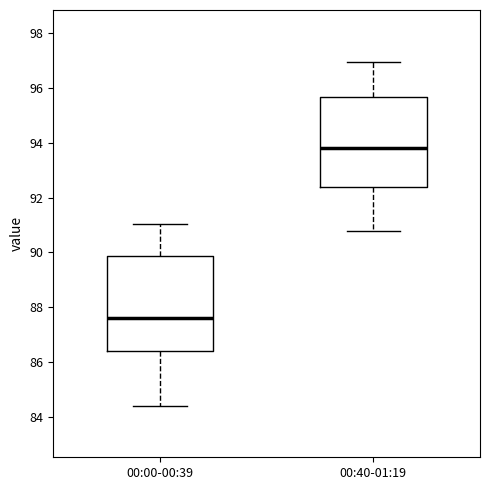

Reading left to right, read every box against the y-axis: the position of its median line, the range the box covers, and the ends of its whiskers. The values are not printed on the chart, so give them approximately, as read against the axis.

00:00-00:39: median 87.6, box 86.4 to 89.8, whiskers 84.4 to 91.0
00:40-01:19: median 93.8, box 92.4 to 95.6, whiskers 90.8 to 97.0